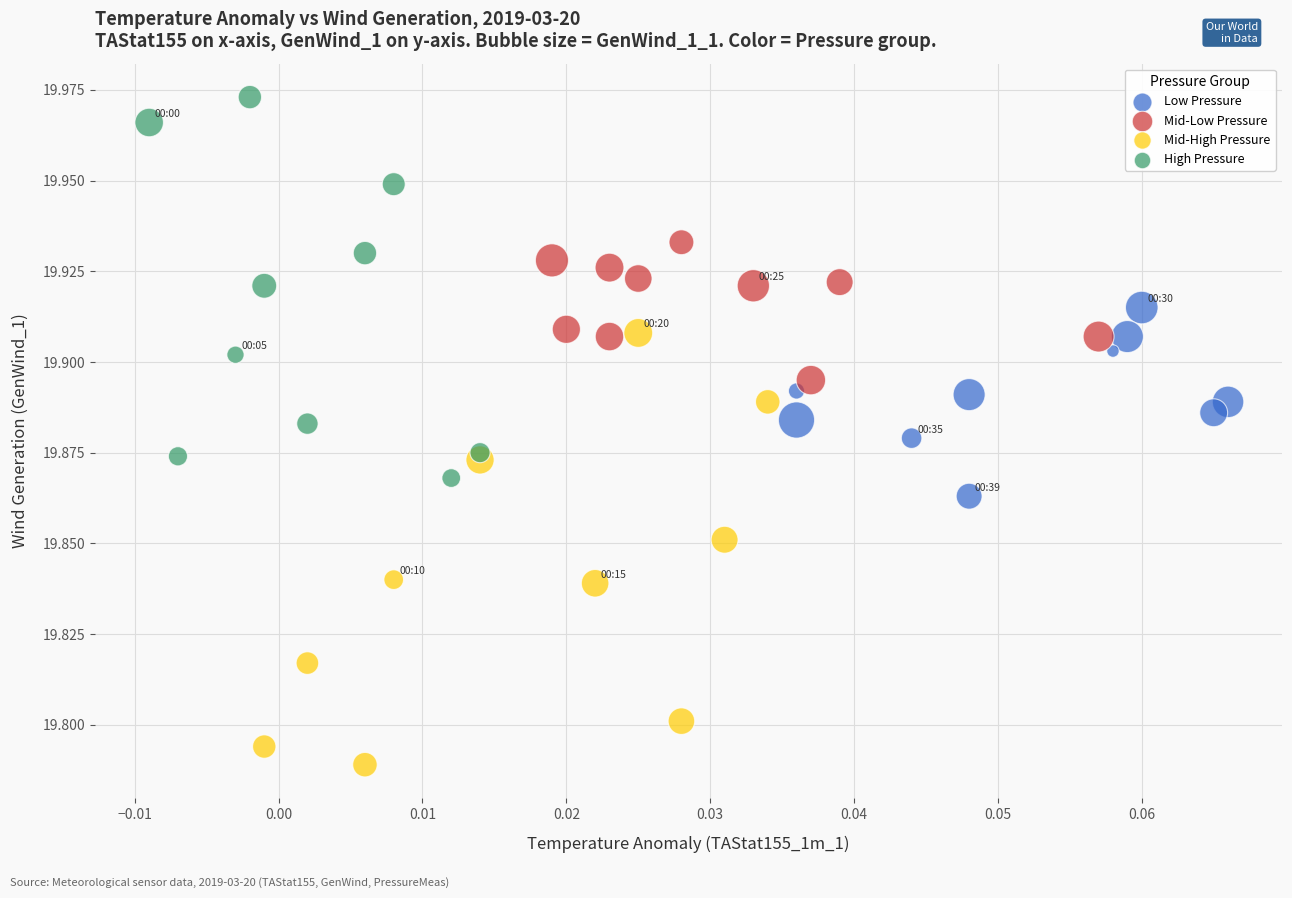

Which series contains the lowest Y value?

Mid-High Pressure